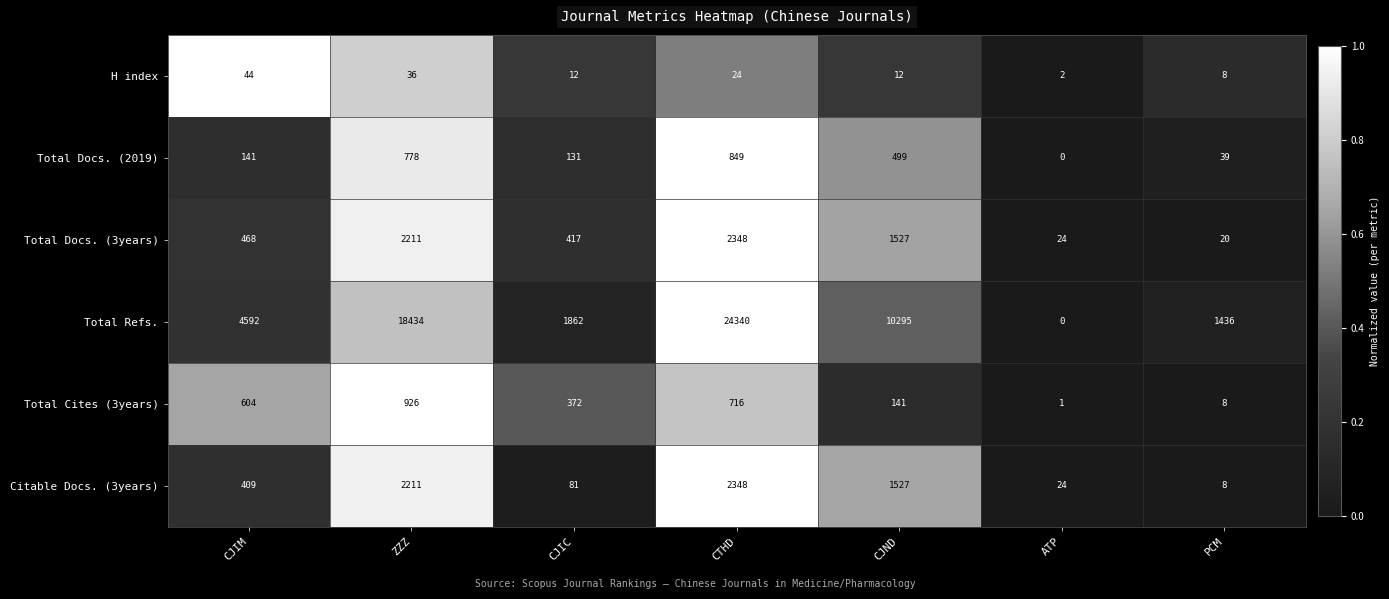

At which label is H index closest to 23?

CTHD